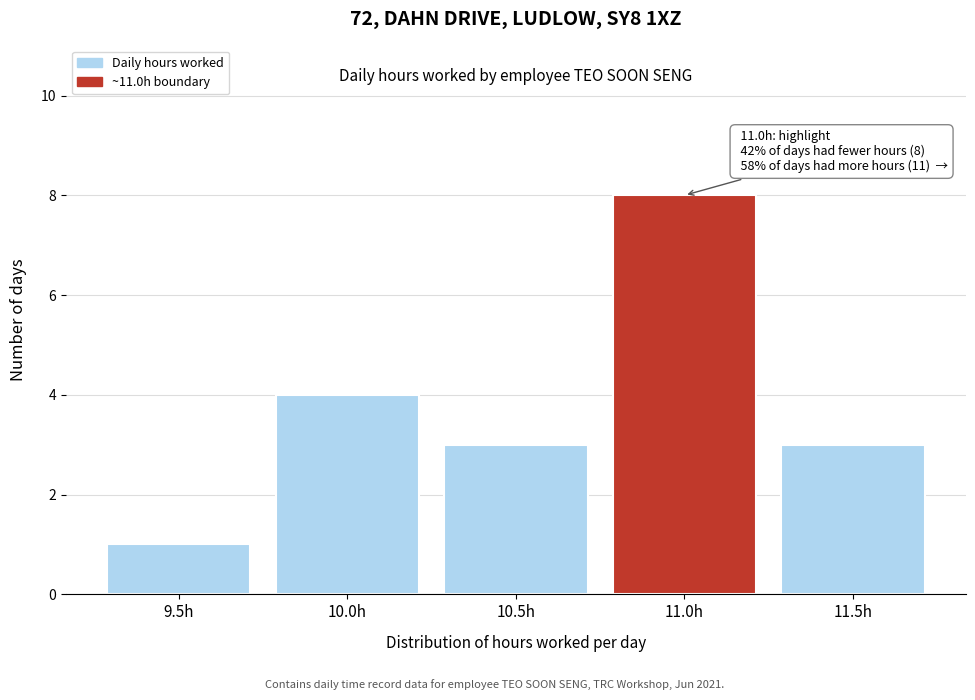

Reading left to right, what are all the values shown in this chart?

1	4	3	8	3